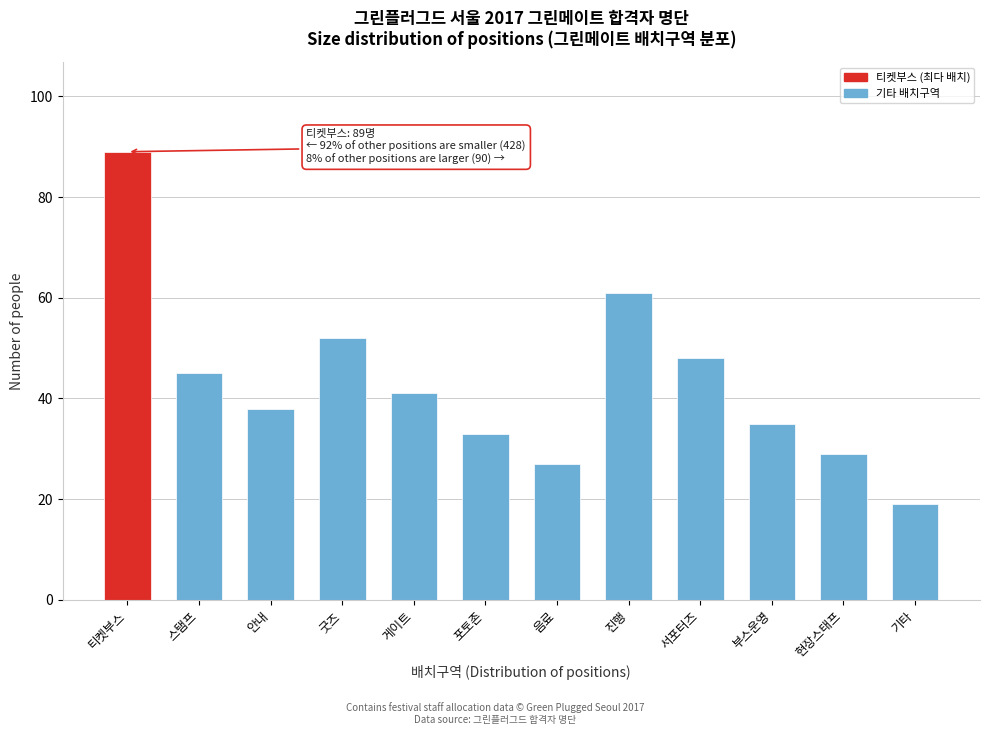

Reading right to left, what are all the values shown in this chart?

19	29	35	48	61	27	33	41	52	38	45	89